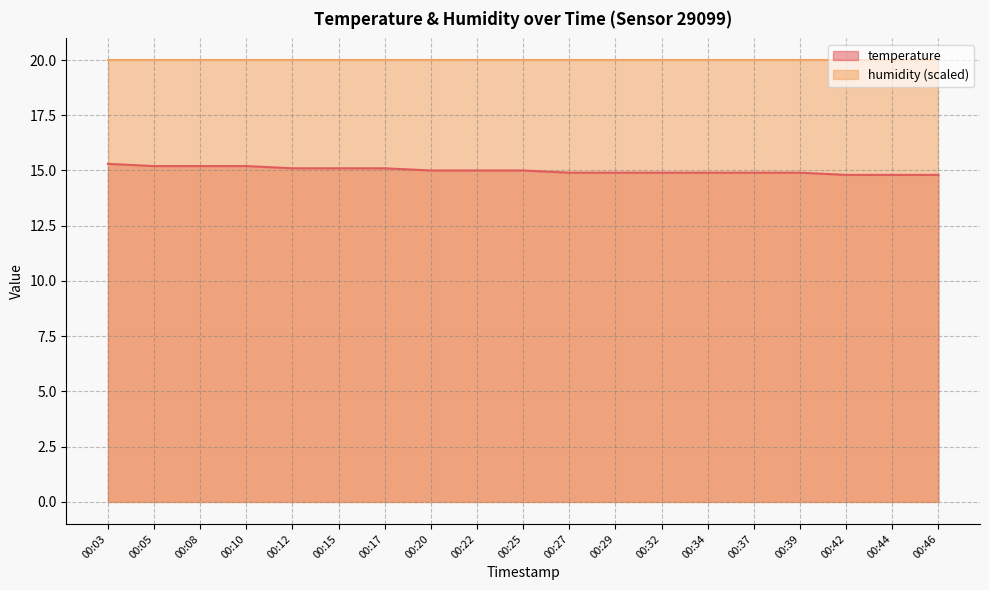

How many lines are shown in the chart?

2